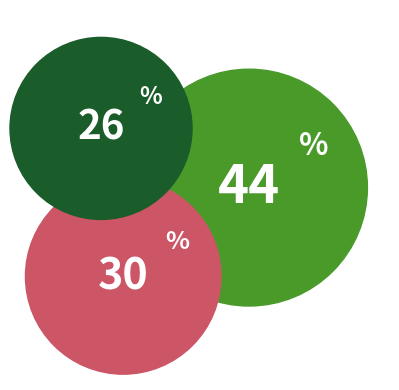

Combined, do 5 and 9 account for over 50%?

No